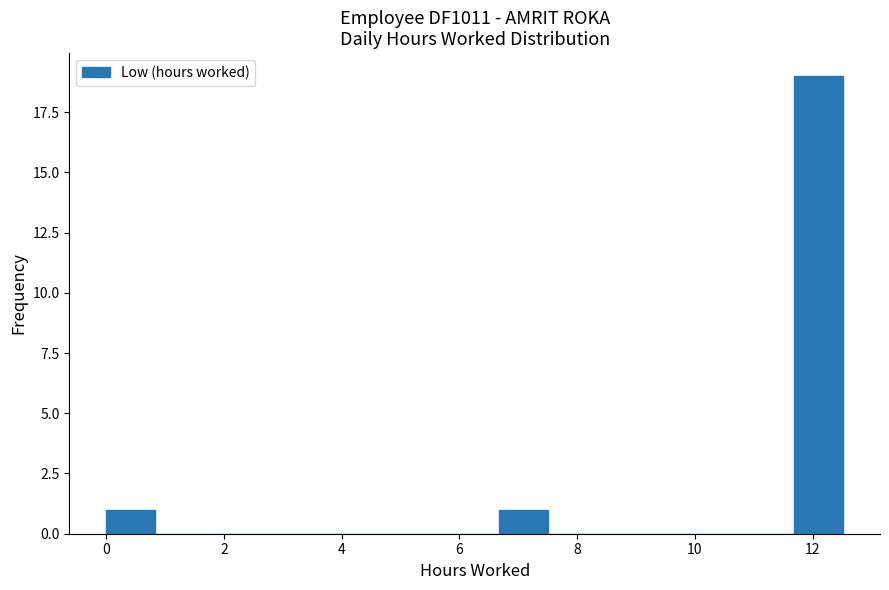

Reading left to right, list every bar in this chart as the range it spans on the x-axis followed by its height. Neither the bar edges nor the heights are printed on the chart, so give them approximately, as read against the axes.

0.0 to 0.8: 1
0.8 to 1.6: 0
1.6 to 2.6: 0
2.6 to 3.4: 0
3.4 to 4.2: 0
4.2 to 5.0: 0
5.0 to 5.8: 0
5.8 to 6.6: 0
6.6 to 7.6: 1
7.6 to 8.4: 0
8.4 to 9.2: 0
9.2 to 10.0: 0
10.0 to 10.8: 0
10.8 to 11.6: 0
11.6 to 12.6: 19